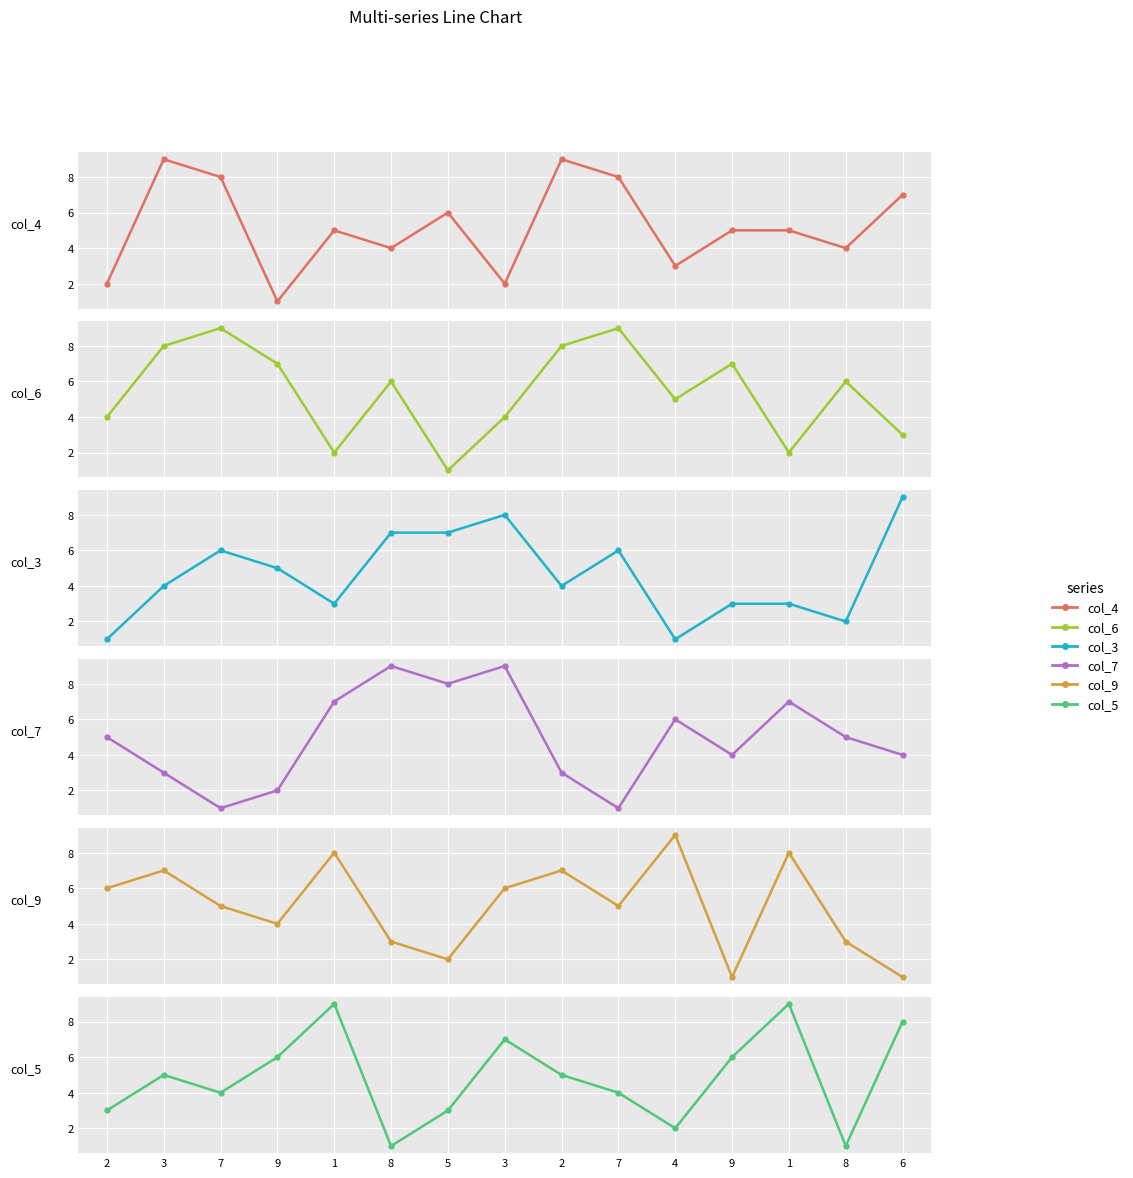

How many values in the col_5 series exceed 5?

6